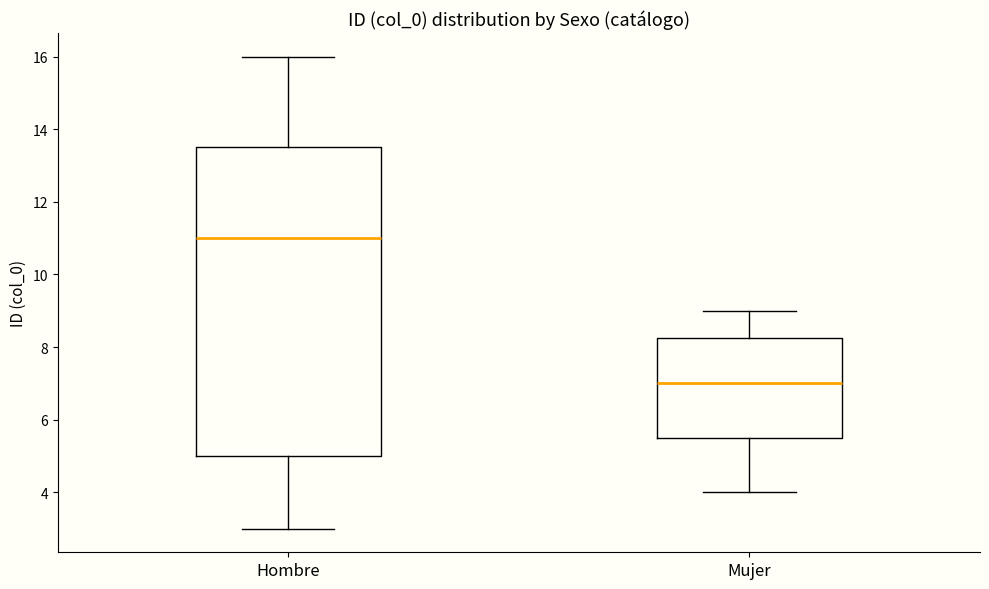

Reading left to right, read every box against the y-axis: the position of its median line, the range the box covers, and the ends of its whiskers. The values are not printed on the chart, so give them approximately, as read against the axis.

Hombre: median 11.0, box 5.0 to 13.6, whiskers 3.0 to 16.0
Mujer: median 7.0, box 5.6 to 8.2, whiskers 4.0 to 9.0